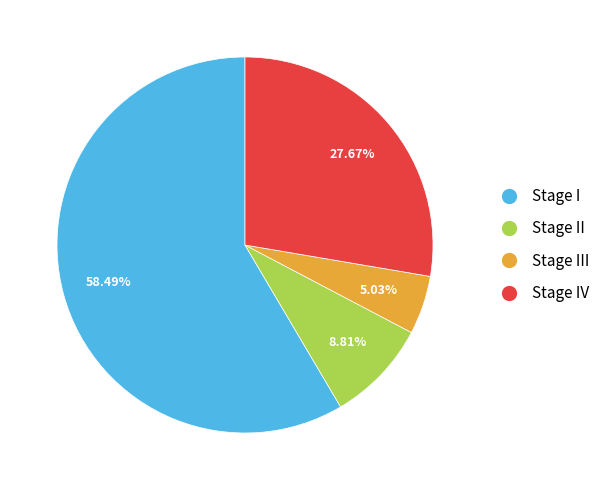

Does any single category account for the majority?

Yes